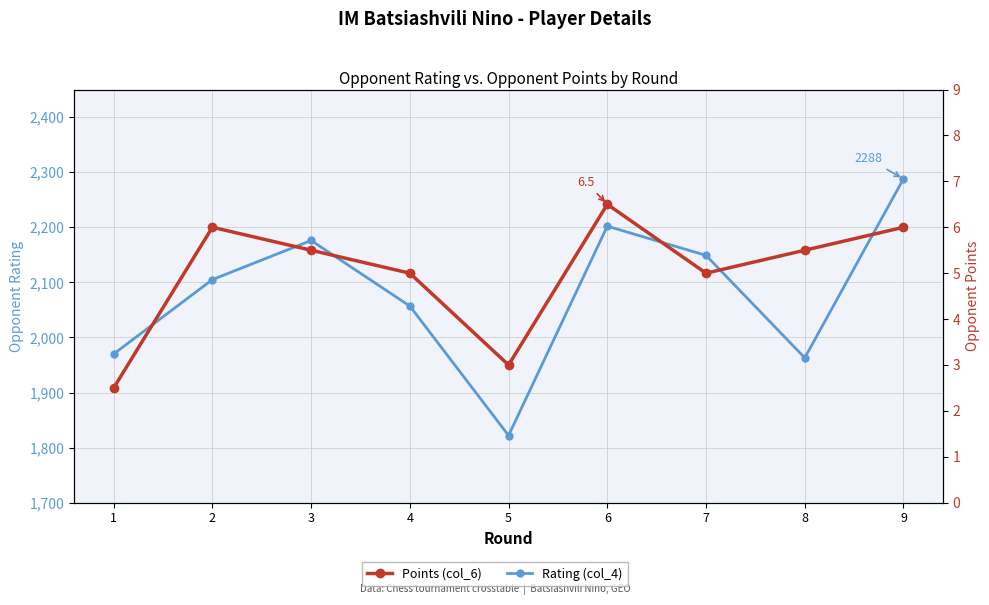

True or false: Rating (col_4) has a value of 2288.0 at 9.

True